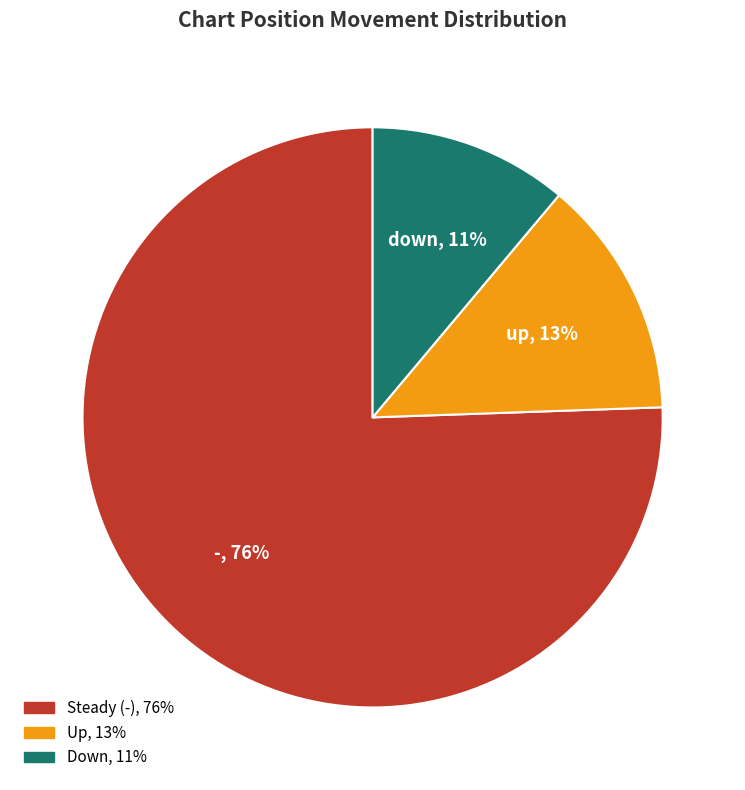

The down slice represents 11% of the pie. True or false?

True